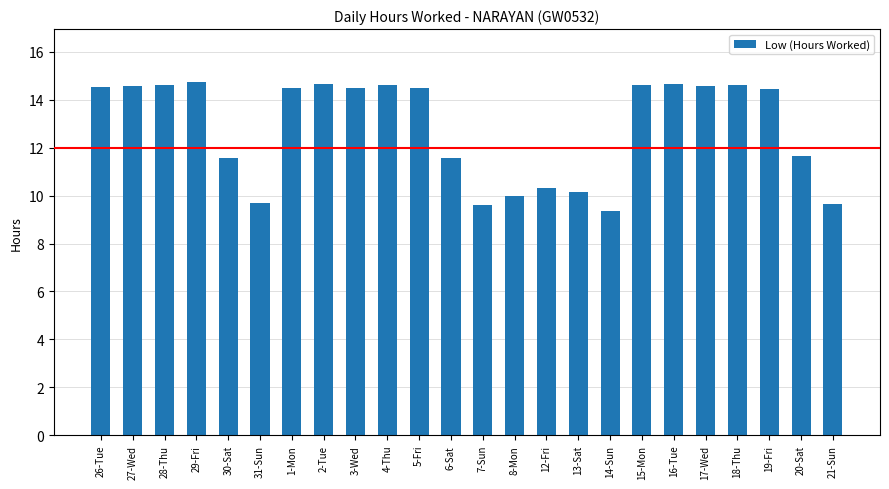

What is the value of the 20th bar from the left?

14.6